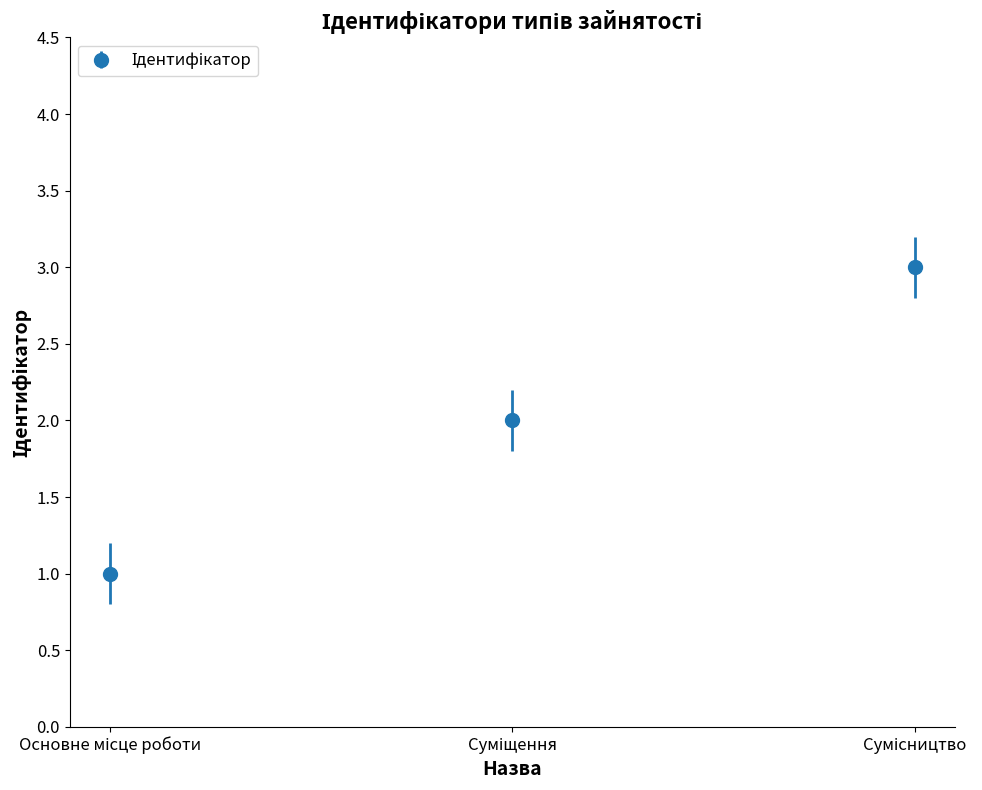

What is the greatest value displayed?

3